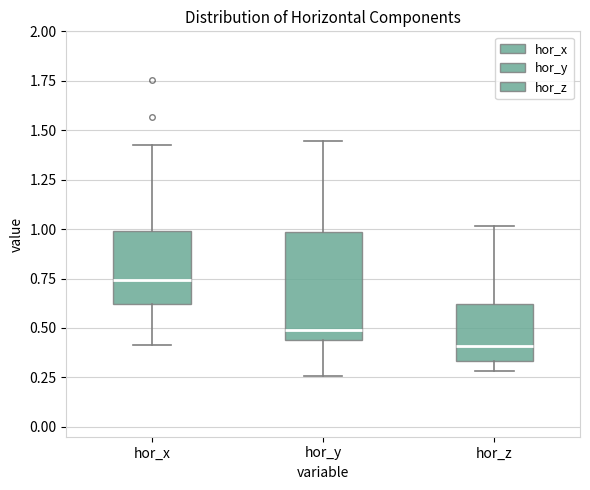

Reading left to right, read every box against the y-axis: the position of its median line, the range the box covers, and the ends of its whiskers. The values are not printed on the chart, so give them approximately, as read against the axis.

hor_x: median 0.75, box 0.60 to 1.00, whiskers 0.40 to 1.40
hor_y: median 0.50, box 0.45 to 1.00, whiskers 0.25 to 1.45
hor_z: median 0.40, box 0.35 to 0.60, whiskers 0.30 to 1.00